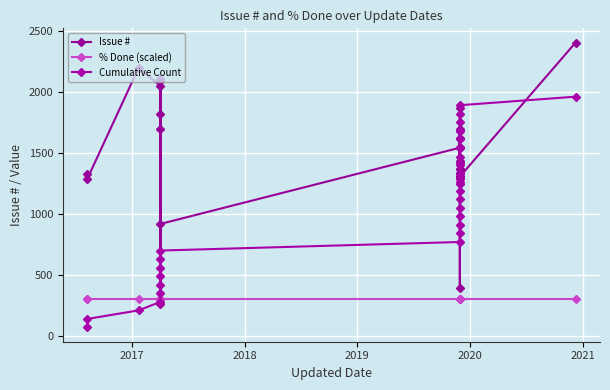

How many values in the Issue # series are below 1430?

14